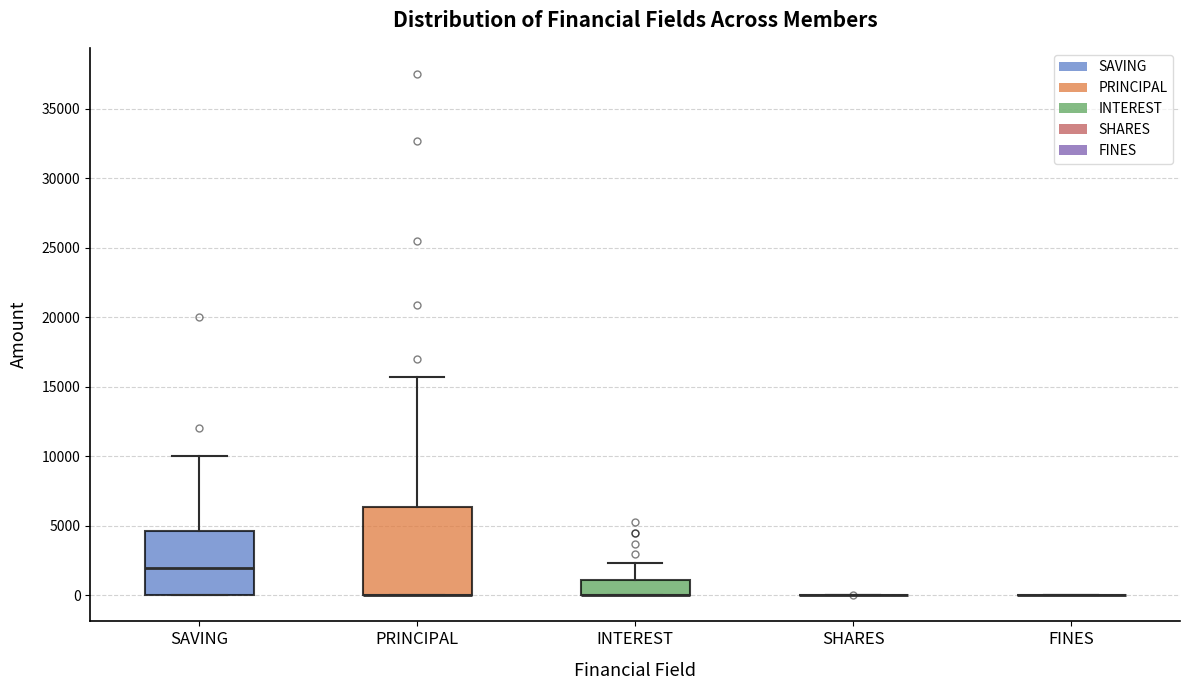

Which box is the tallest, from its lower edge to its upper edge?

PRINCIPAL